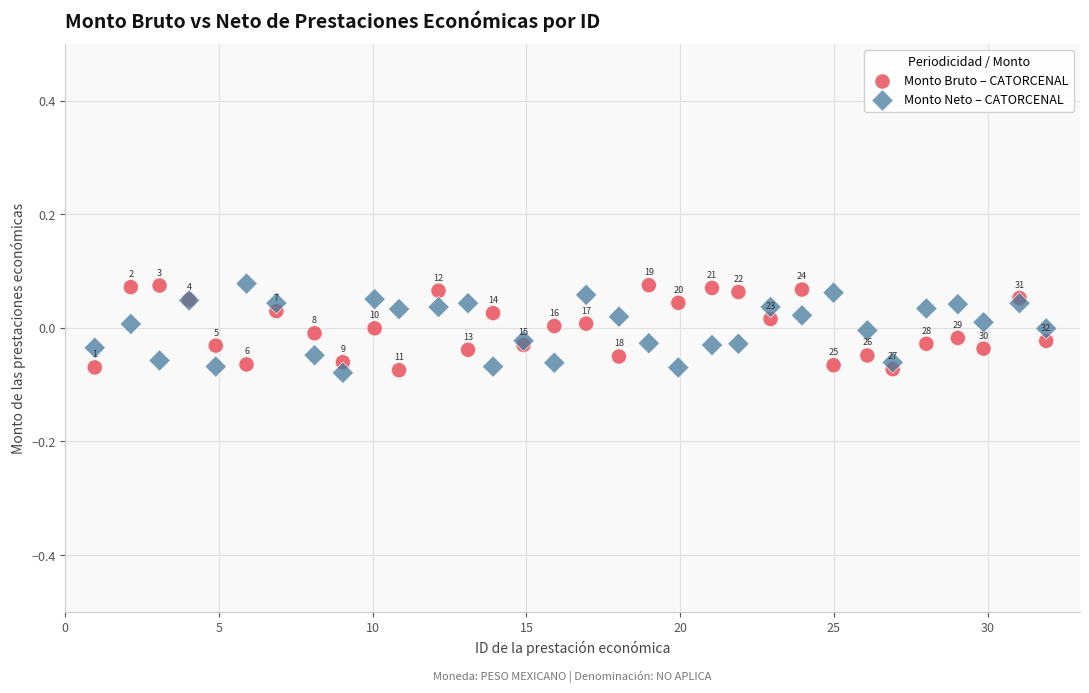

Which series reaches the maximum Y coordinate?

Monto Neto – CATORCENAL